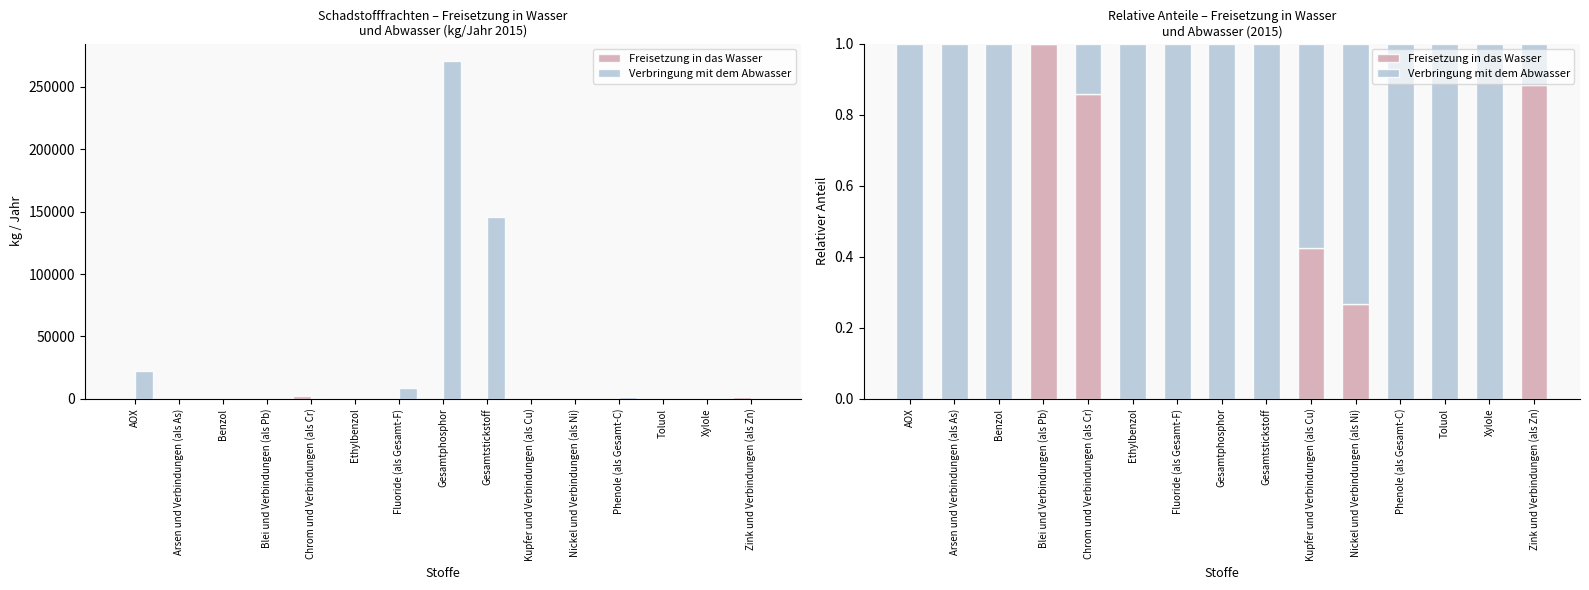

How many values in Verbringung mit dem Abwasser are above zero?

14